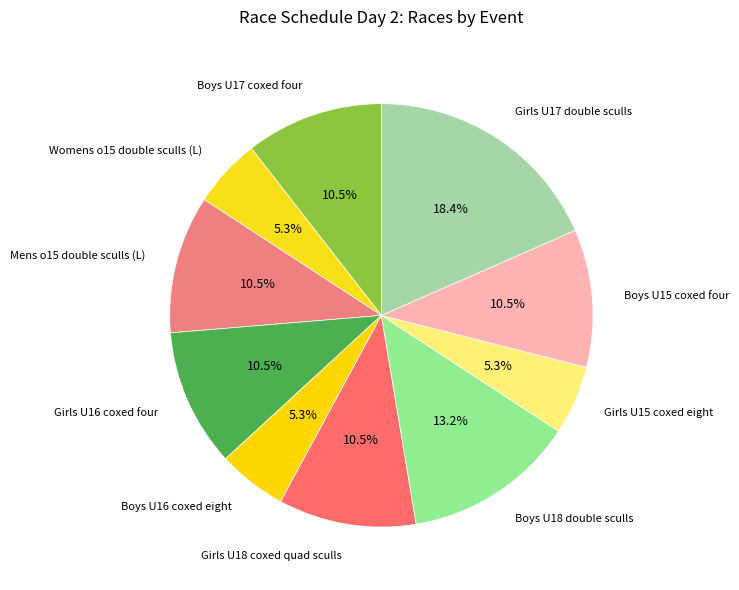

What portion of the pie excludes Boys U17 coxed four?

89.5%